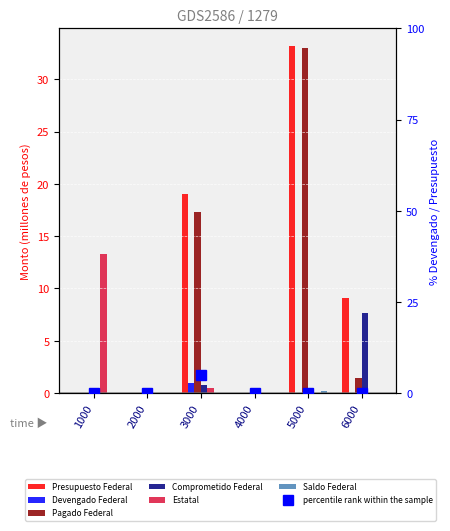

Rank the series by their maximum value, from lowest to highest.

Saldo Federal, Devengado Federal, Comprometido Federal, Estatal, Pagado Federal, Presupuesto Federal